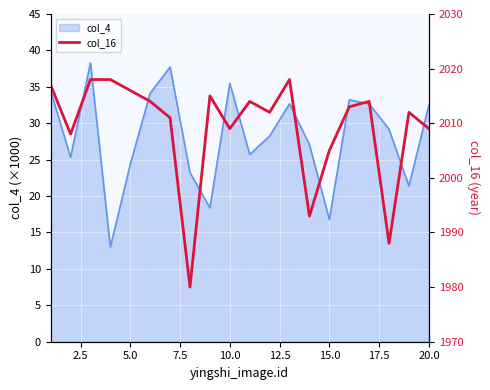

How many data points are less than 2013?

10